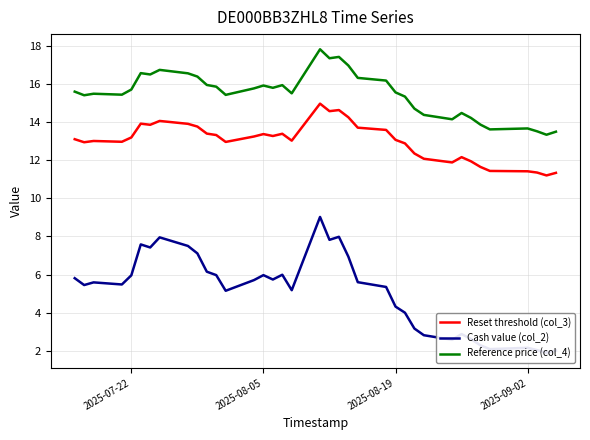

True or false: Reset threshold (col_3) has more than 1 points higher than both neighbors.

True